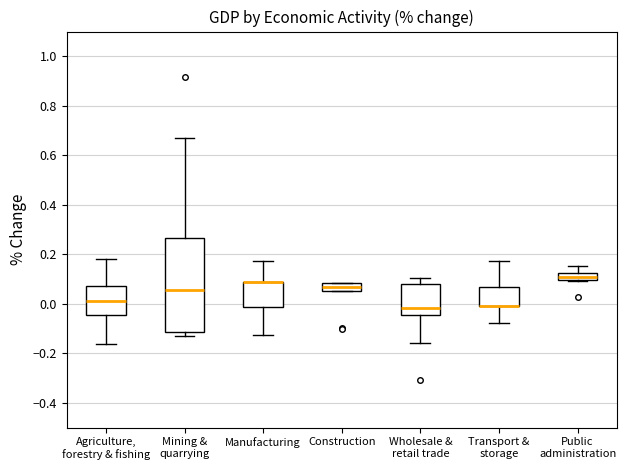

Reading left to right, transcribe this box plot: for each box, give where its median line is, the range the box spans, and where its two whiskers end, as read against the y-axis. The values are not printed on the chart, so give them approximately, as read against the axis.

Agriculture, forestry & fishing: median 0.02, box -0.04 to 0.08, whiskers -0.16 to 0.18
Mining & quarrying: median 0.06, box -0.12 to 0.26, whiskers -0.12 (just below the box's lower edge) to 0.66
Manufacturing: median 0.08 (drawn on the box's upper edge), box -0.02 to 0.08, whiskers -0.12 to 0.18
Construction: median 0.06 (inside the box), box 0.06 to 0.08, whiskers 0.06 to 0.08
Wholesale & retail trade: median -0.02, box -0.04 to 0.08, whiskers -0.16 to 0.10
Transport & storage: median 0.00 (drawn on the box's lower edge), box 0.00 to 0.06, whiskers -0.08 to 0.18
Public administration: median 0.10 (inside the box), box 0.10 to 0.12, whiskers 0.10 to 0.16